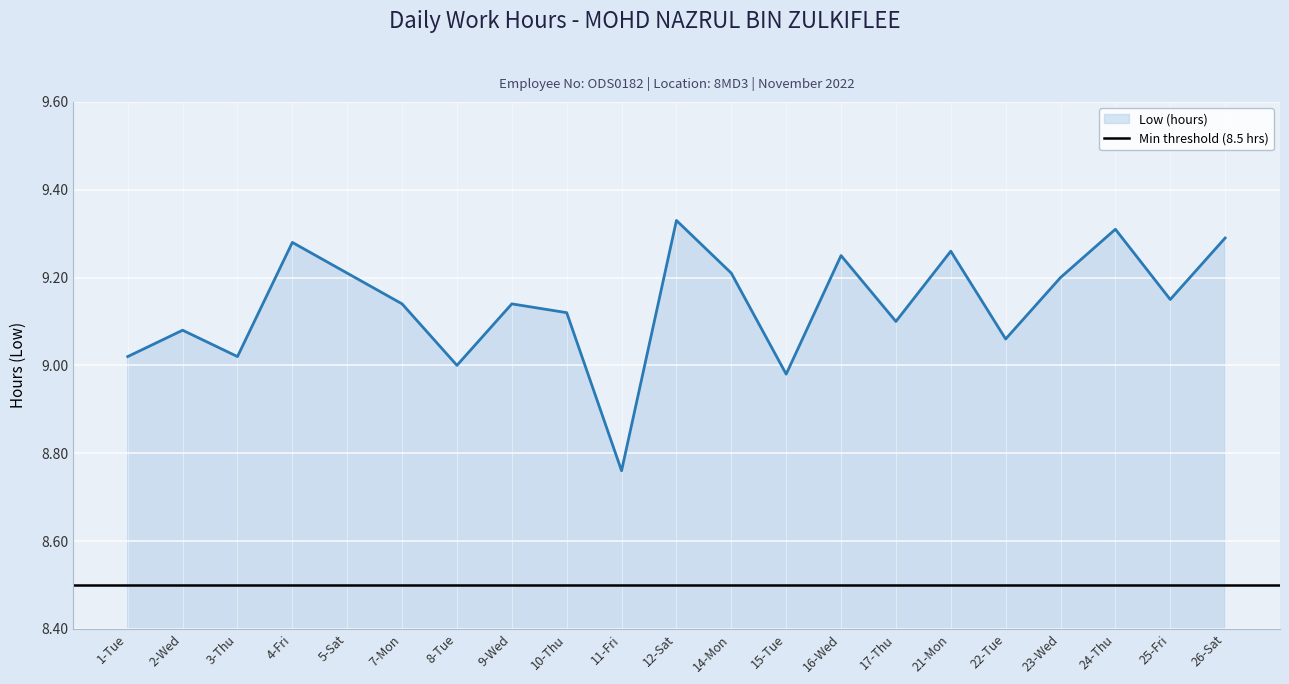

How many categories are shown in the chart?

21